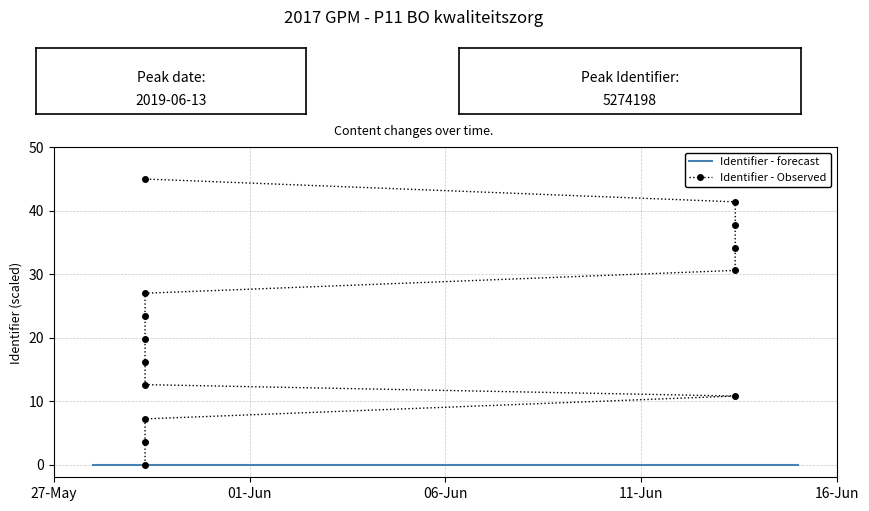

Between 2019-05-29 07:57:02 and 2019-05-29 07:57:02, which is larger?

2019-05-29 07:57:02